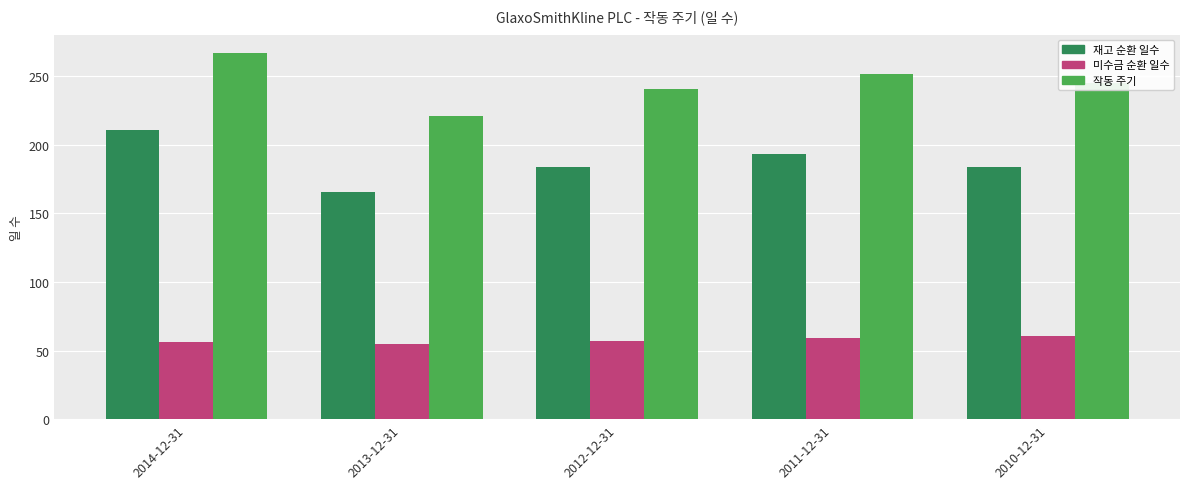

What is the label of the 3rd bar from the right?

2012-12-31